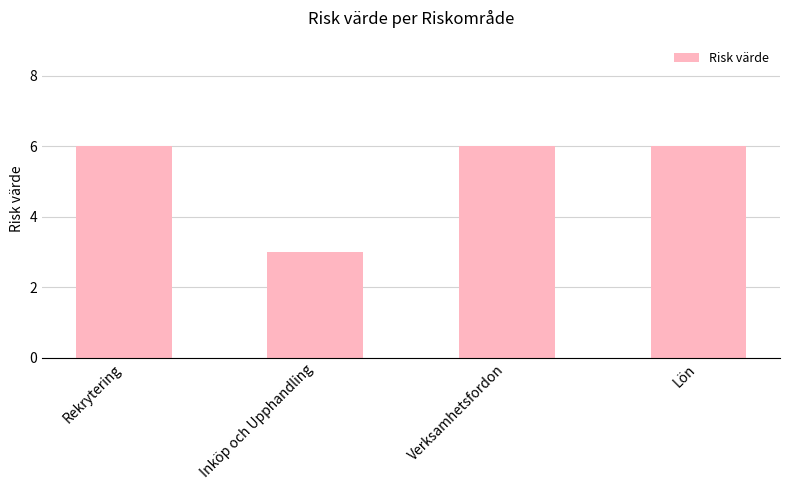

Reading left to right, what are all the values shown in this chart?

Rekrytering=6	Inköp och Upphandling=3	Verksamhetsfordon=6	Lön=6